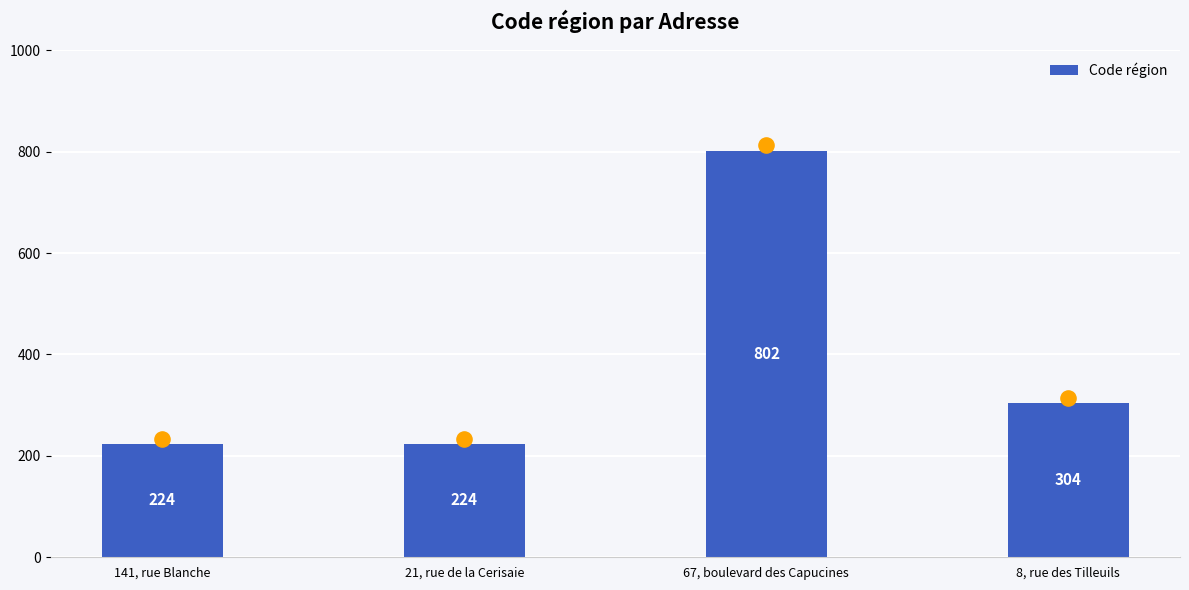

Between 21, rue de la Cerisaie and 141, rue Blanche, which is larger?

21, rue de la Cerisaie